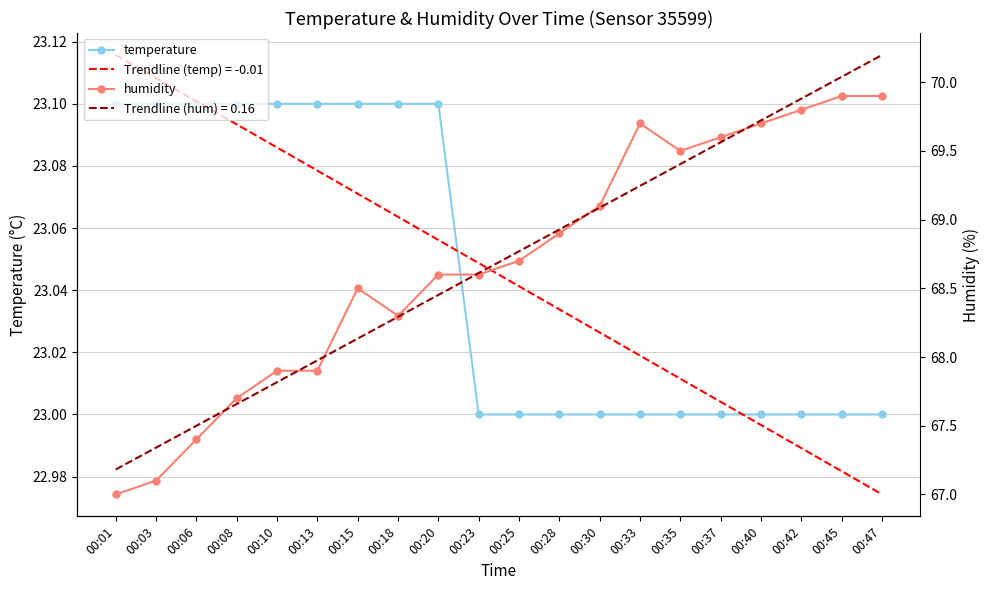

Rank the categories by temperature value from lowest to highest.

00:23, 00:25, 00:28, 00:30, 00:33, 00:35, 00:37, 00:40, 00:42, 00:45, 00:47, 00:01, 00:03, 00:06, 00:08, 00:10, 00:13, 00:15, 00:18, 00:20